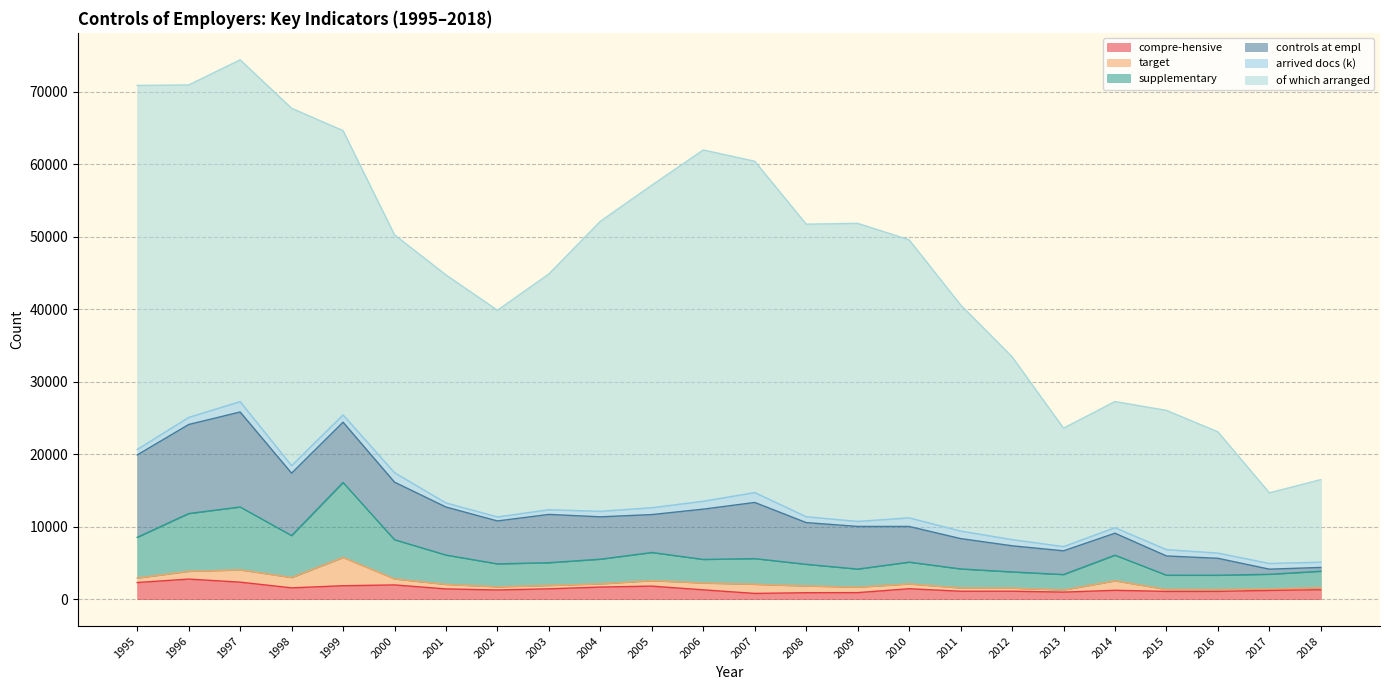

Is it true that of which arranged equals 11396 at 2018?

True